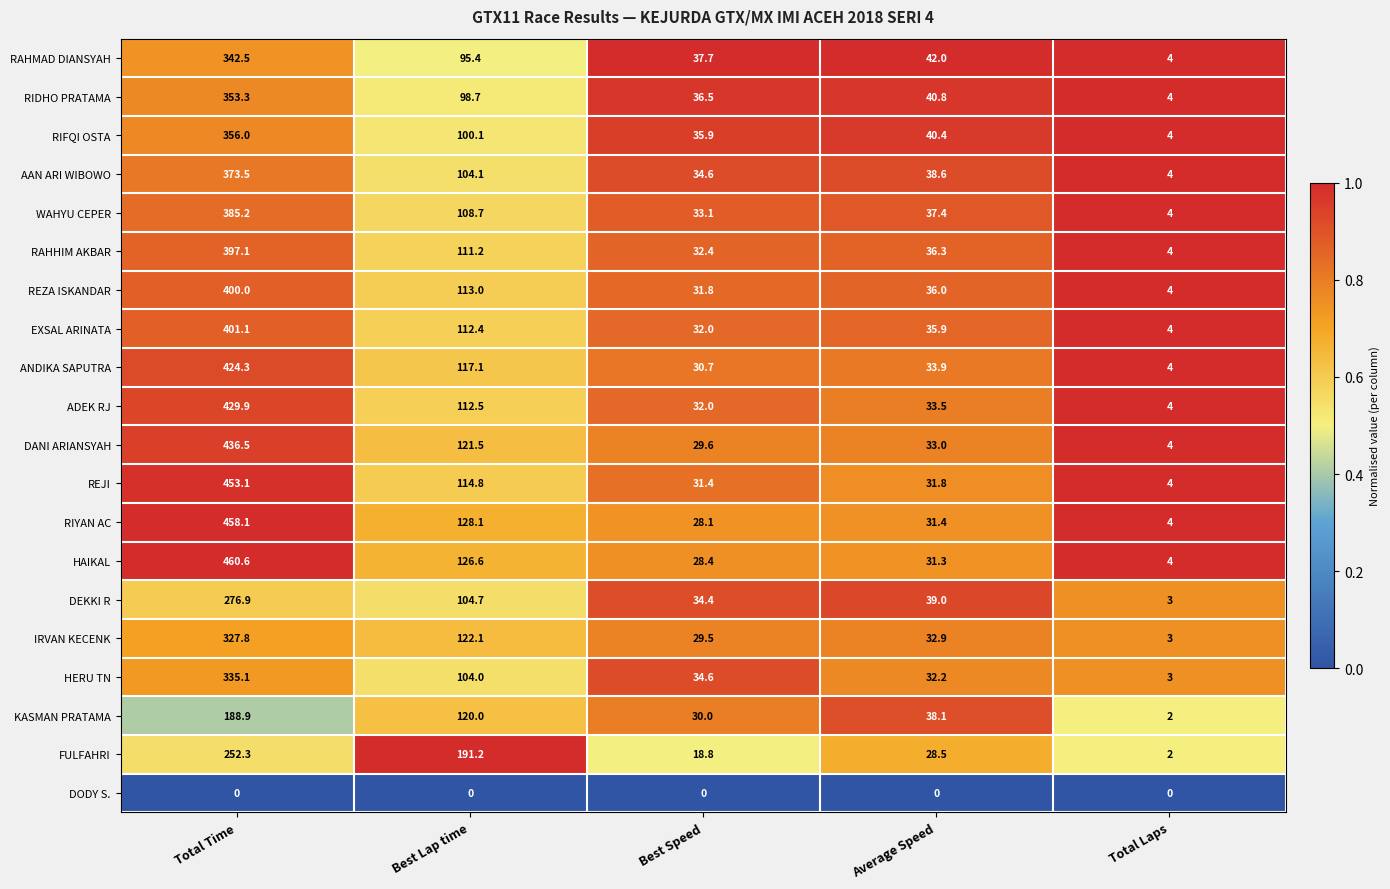

Which series has the largest total across all categories?

HAIKAL